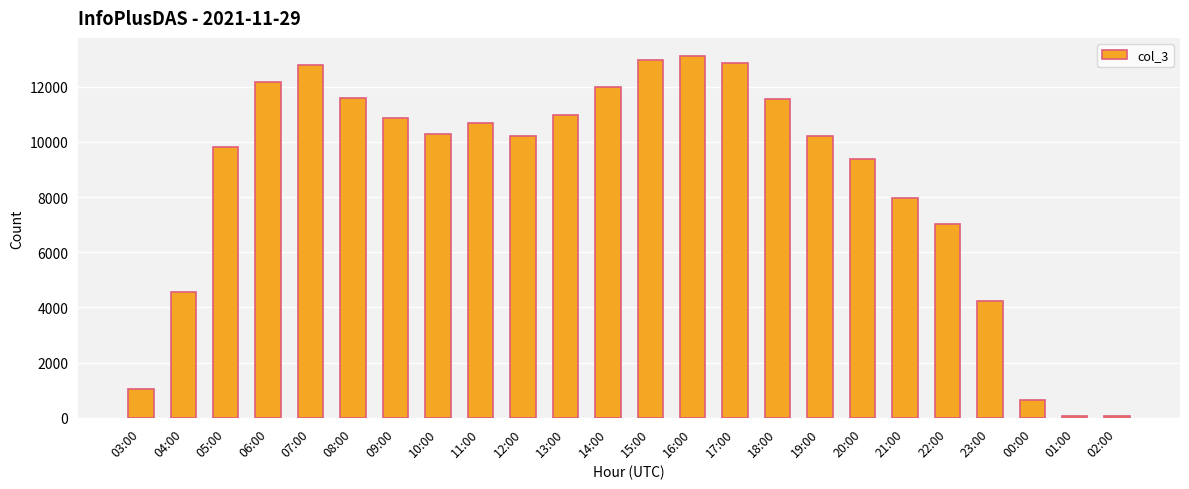

How many series are shown in this chart?

1